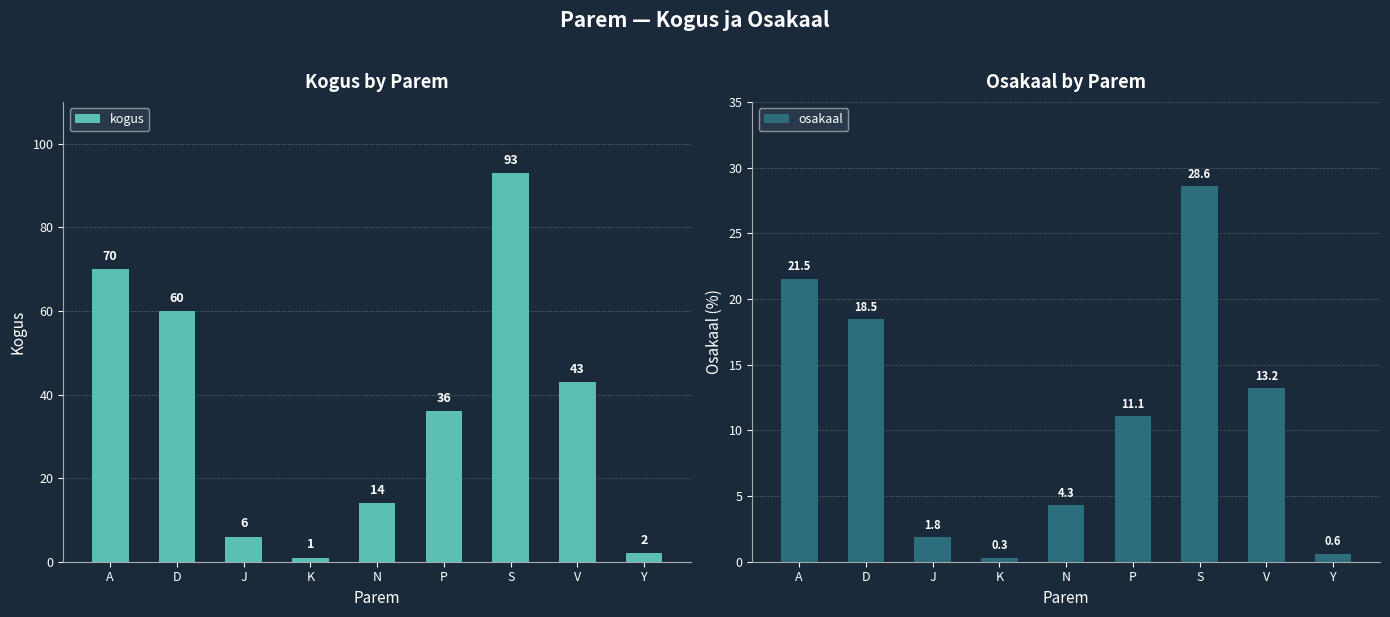

Between Y and J, which is larger?

J